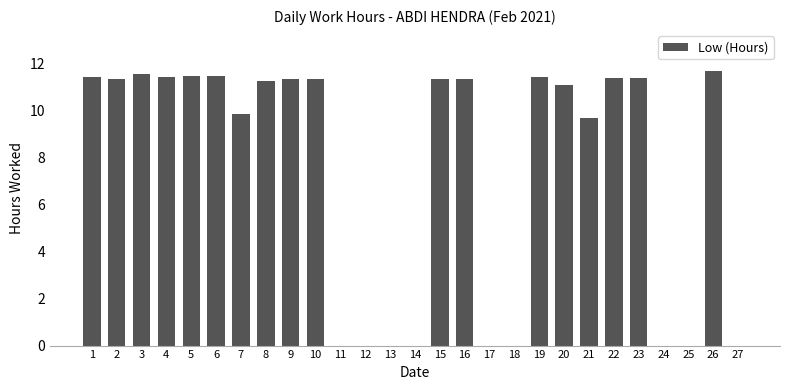

How many data points does each series have?

27